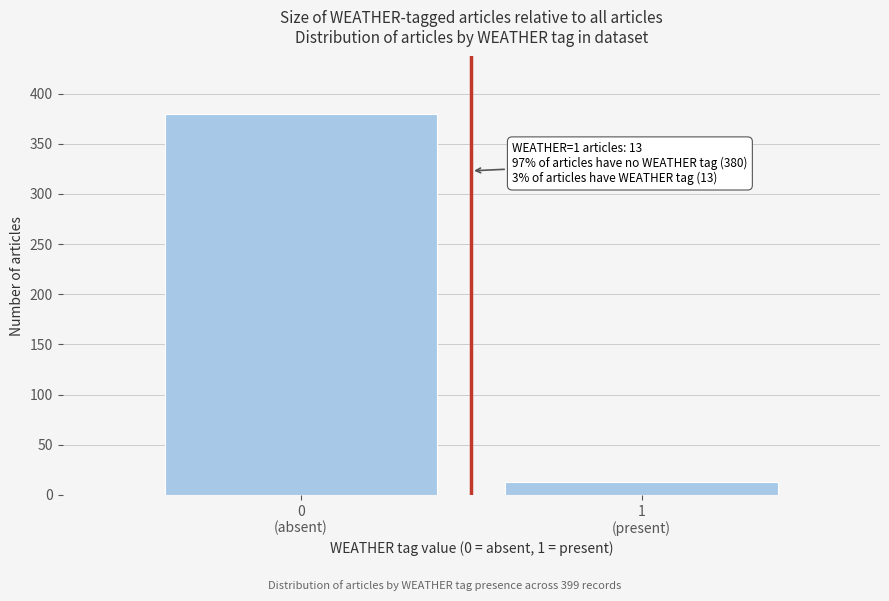

Reading left to right, list all the values displayed in this chart.

380	13